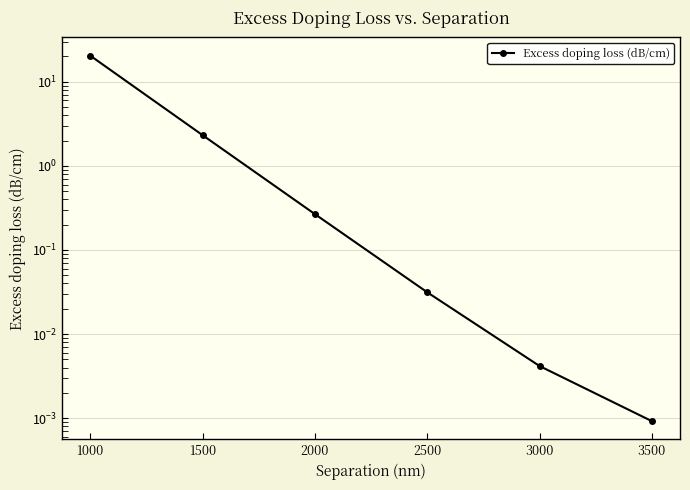

True or false: the data shows 0.1 at 2500.

False